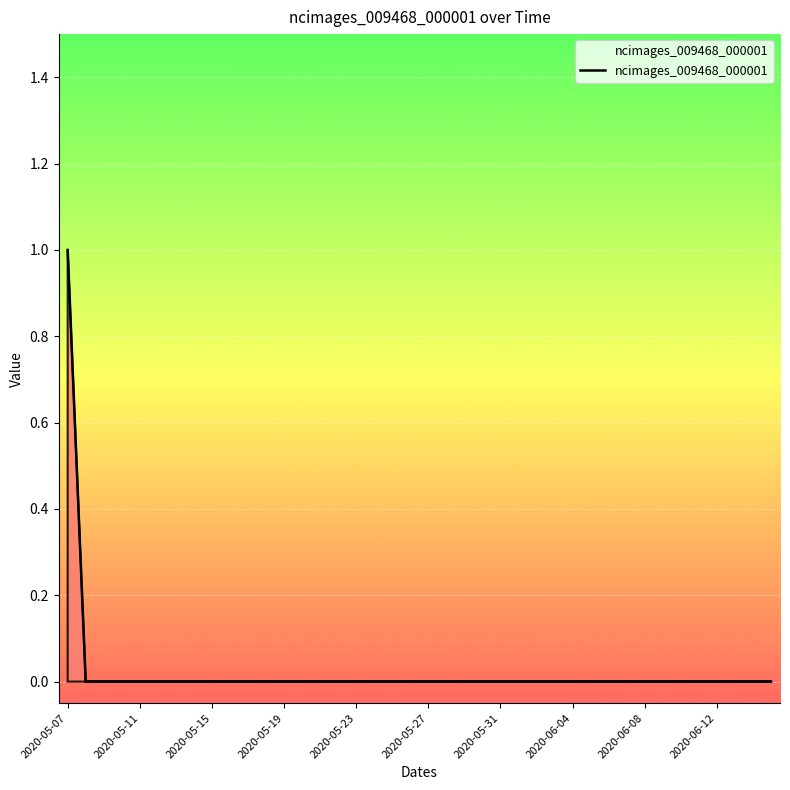

Does the chart display data point markers on the line(s)?

No